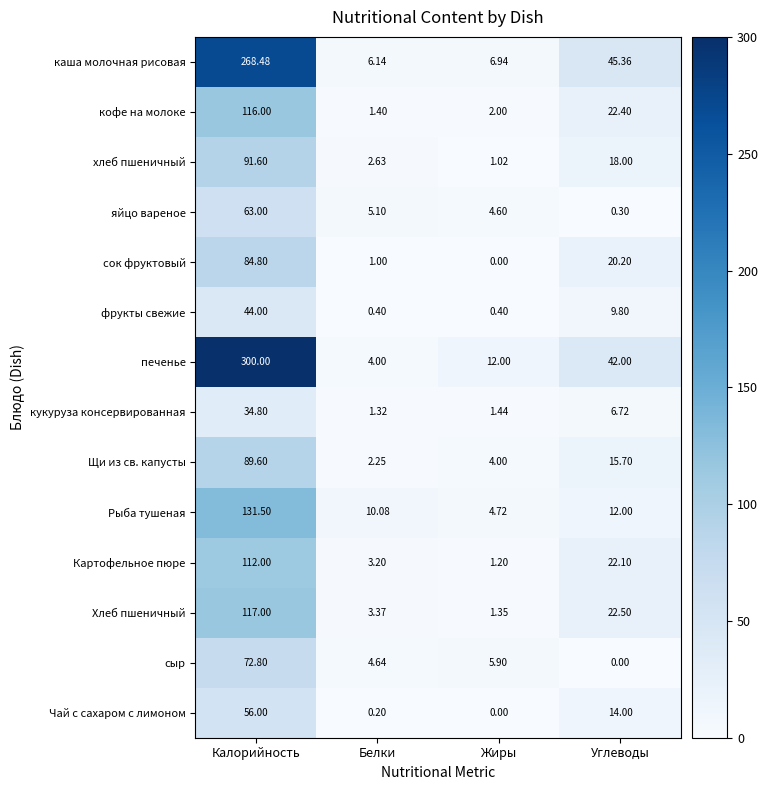

At Калорийность, list the series in order from smallest to largest.

кукуруза консервированная, фрукты свежие, Чай с сахаром с лимоном, яйцо вареное, сыр, сок фруктовый, Щи из св. капусты, хлеб пшеничный, Картофельное пюре, кофе на молоке, Хлеб пшеничный, Рыба тушеная, каша молочная рисовая, печенье